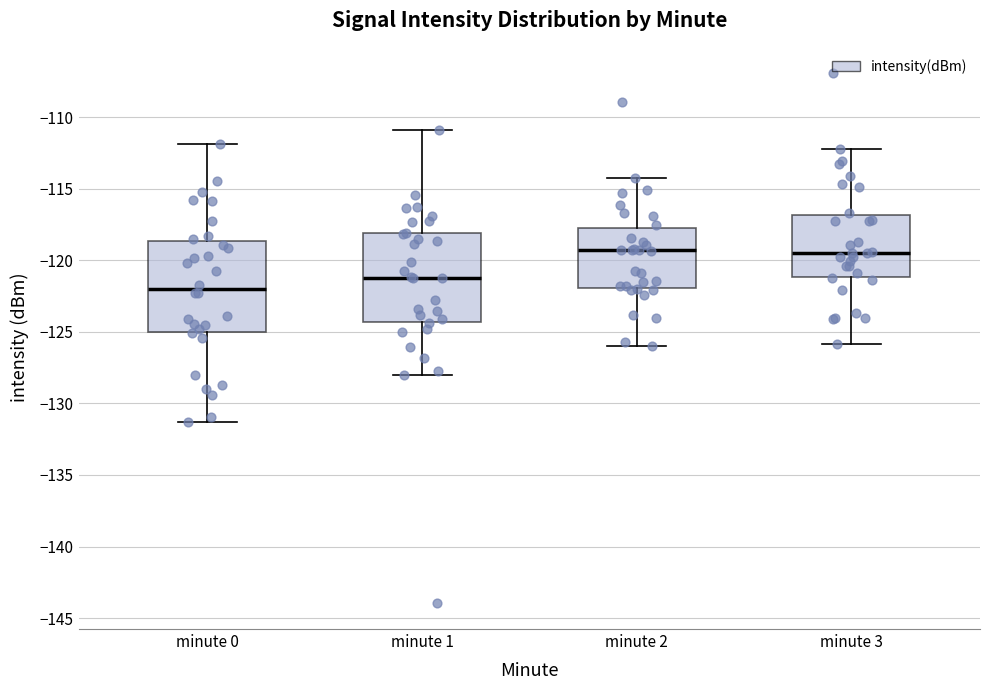

Where does the lower whisker of the box for minute 0 end on the y-axis? The values are not printed on the chart, so give them approximately, as read against the axis.

-131.5